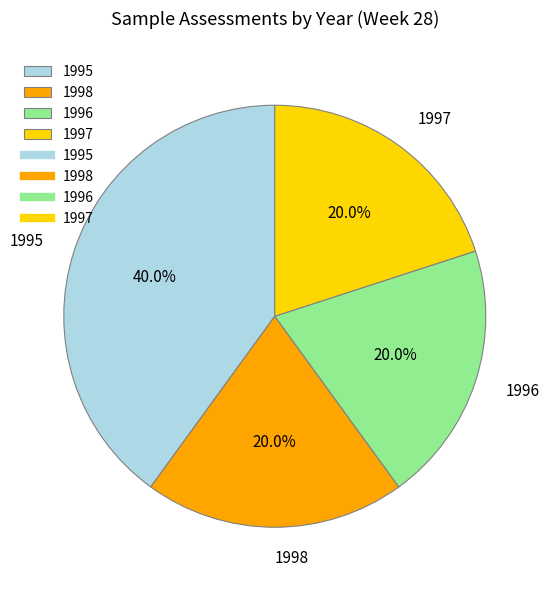

How many slices are in this pie chart?

4